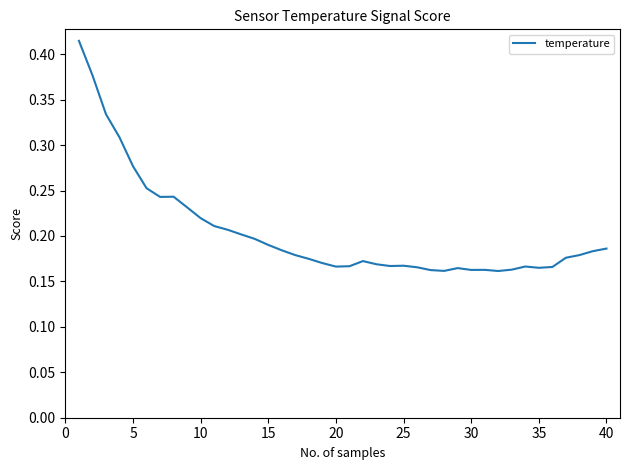

What is the smallest value displayed?

0.2